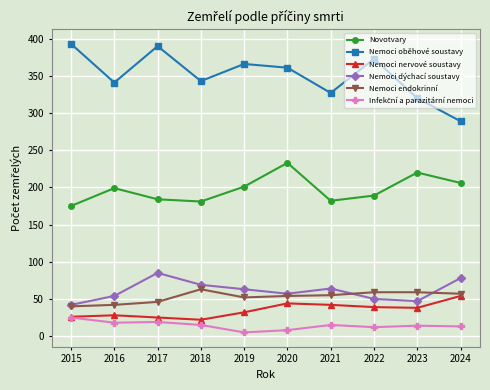

Which series has the largest total across all categories?

Nemoci oběhové soustavy